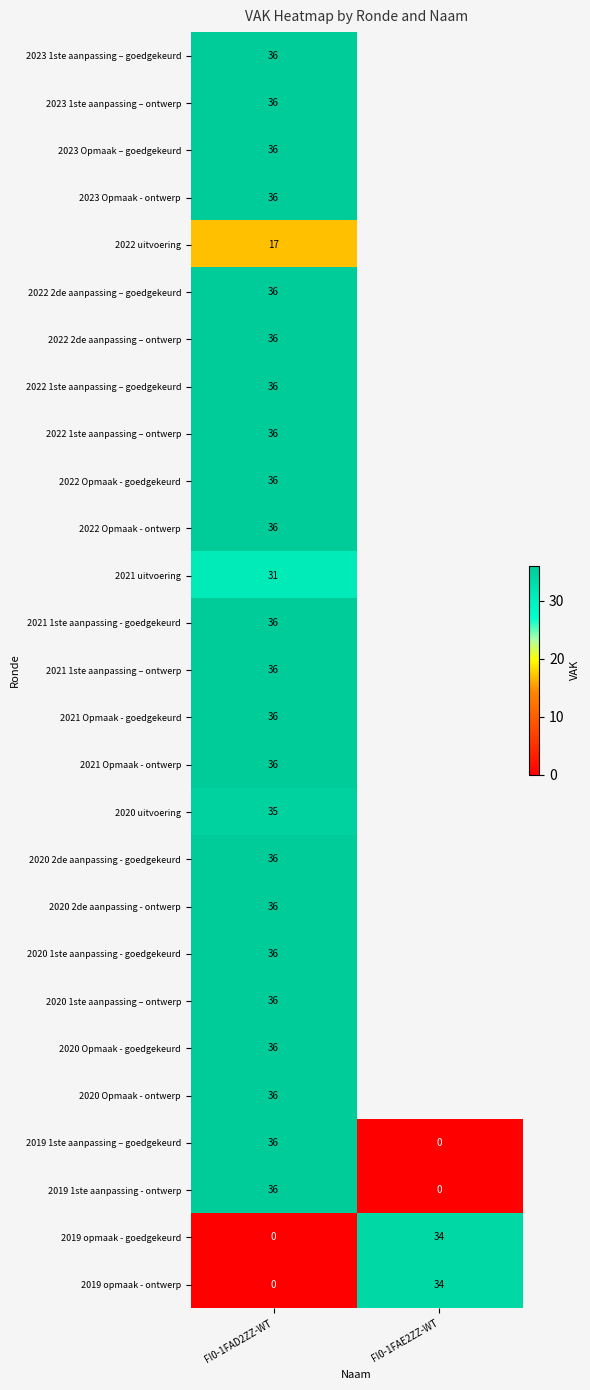

The 2022 Opmaak - ontwerp series shows 8 at FI0-1FAD2ZZ-WT. True or false?

False